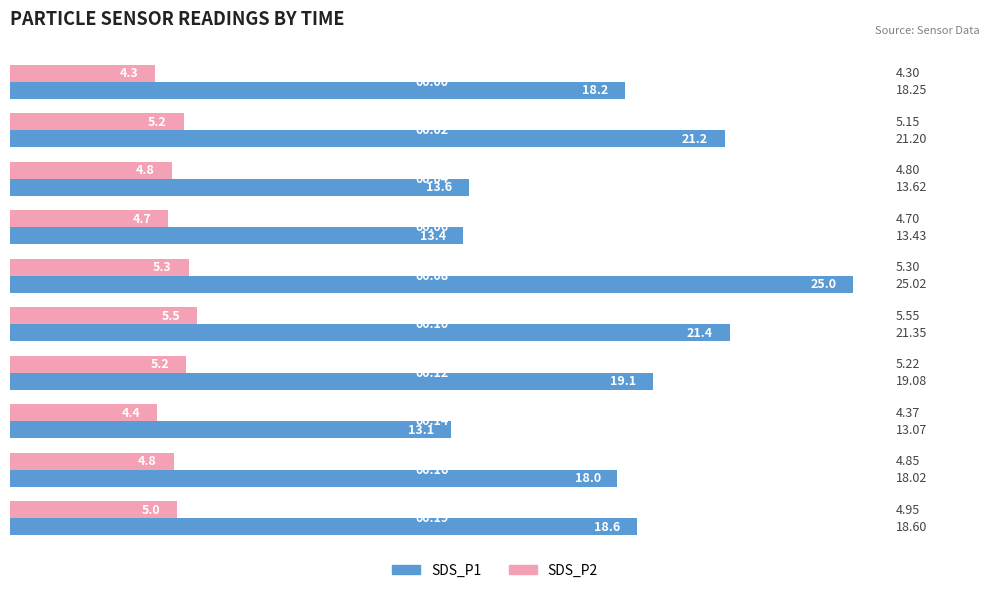

At how many categories does at least one series exceed 15?

7